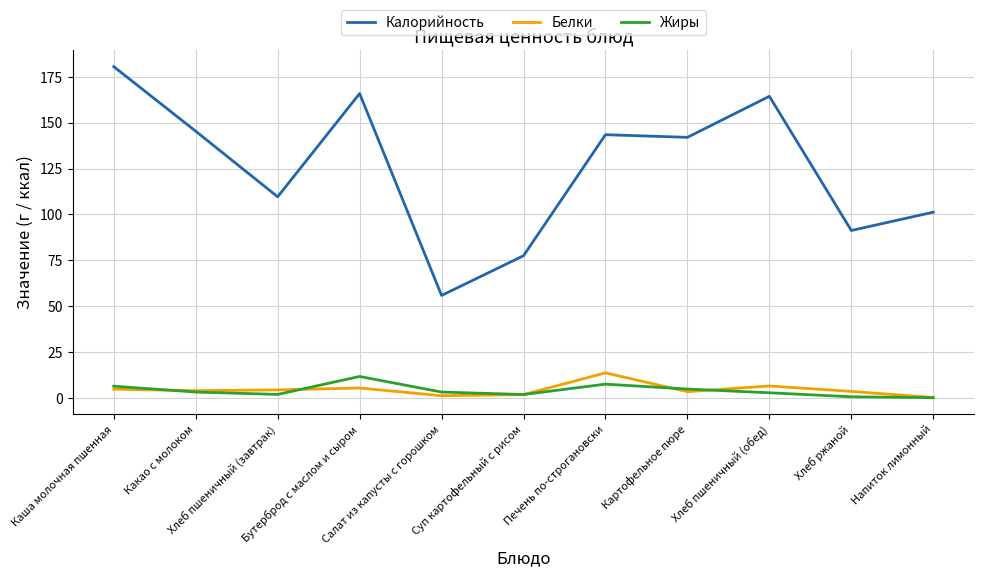

True or false: Белки and Калорийность intersect in this chart.

False